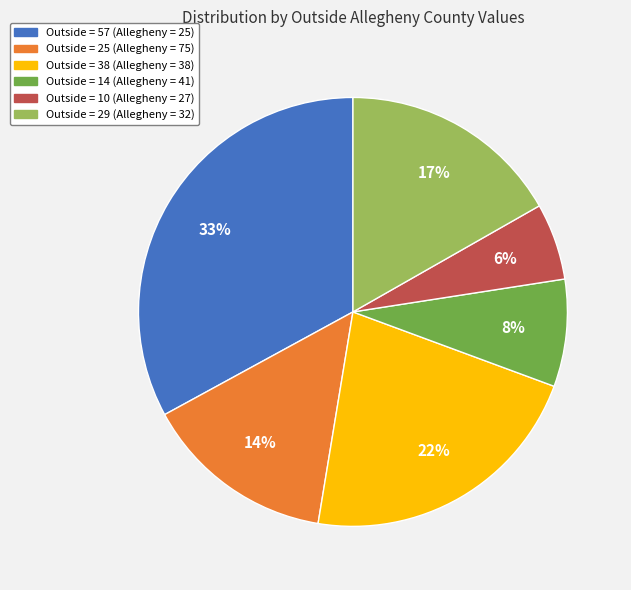

To the nearest percent, what is the average slice percentage?

17%